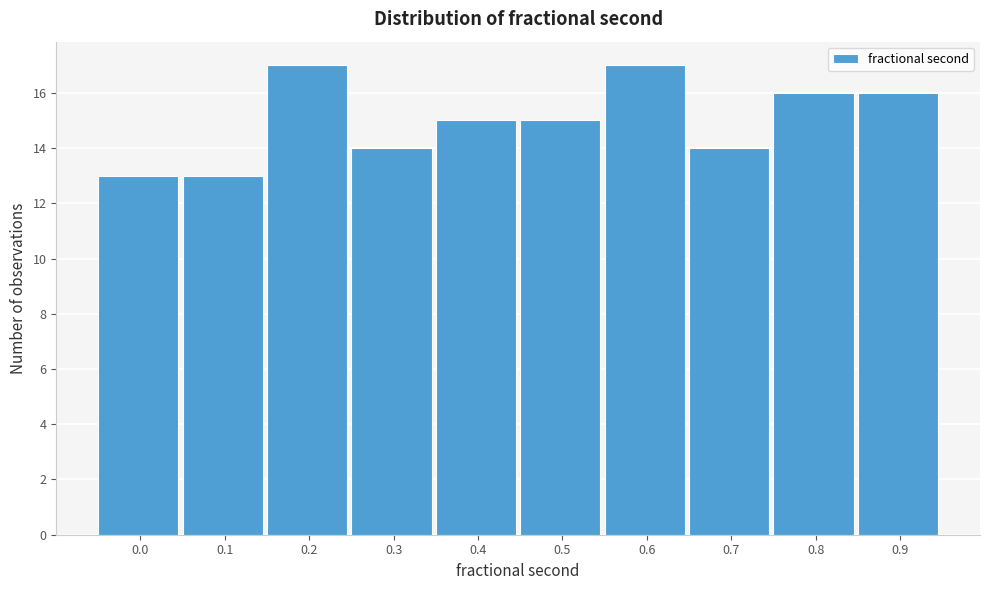

Reading left to right, what are all the values shown in this chart?

13	13	17	14	15	15	17	14	16	16